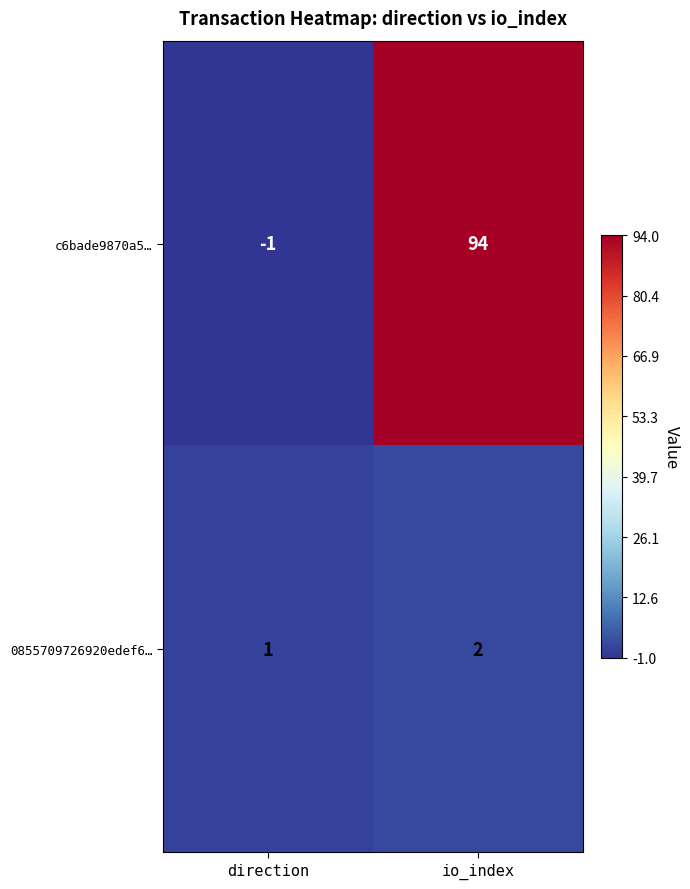

What is the sum of the 0855709726920edef6… values at io_index and direction?

3